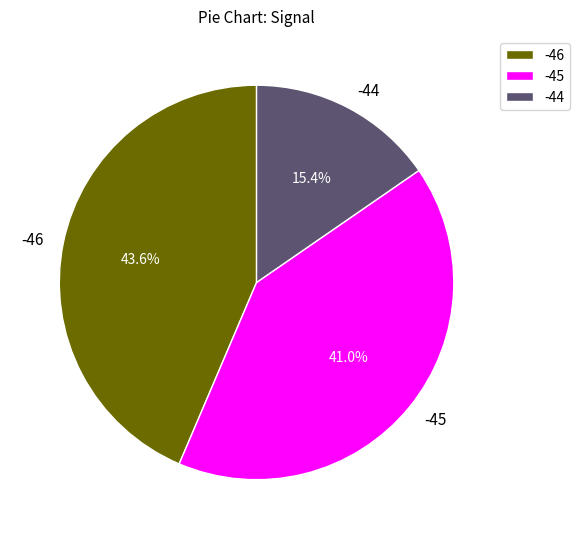

How much of the chart is everything except -46?

56.4%